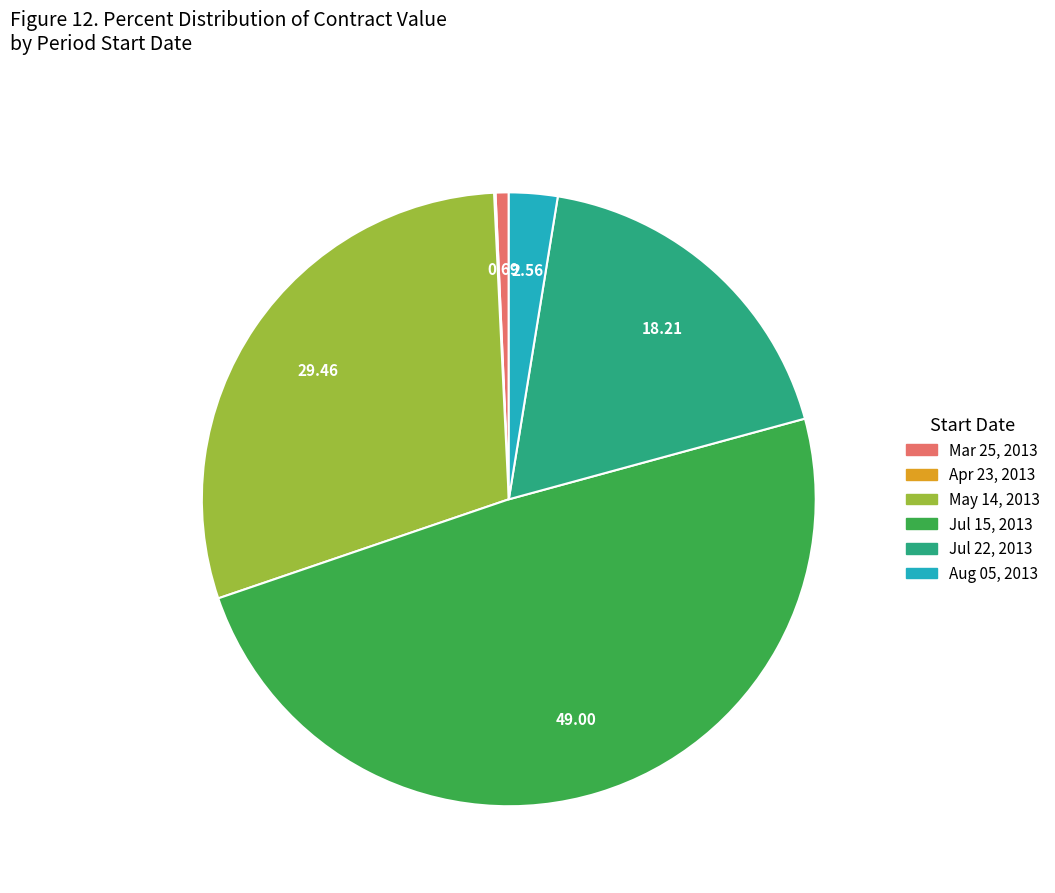

Which slice is the largest?

Jul 15, 2013